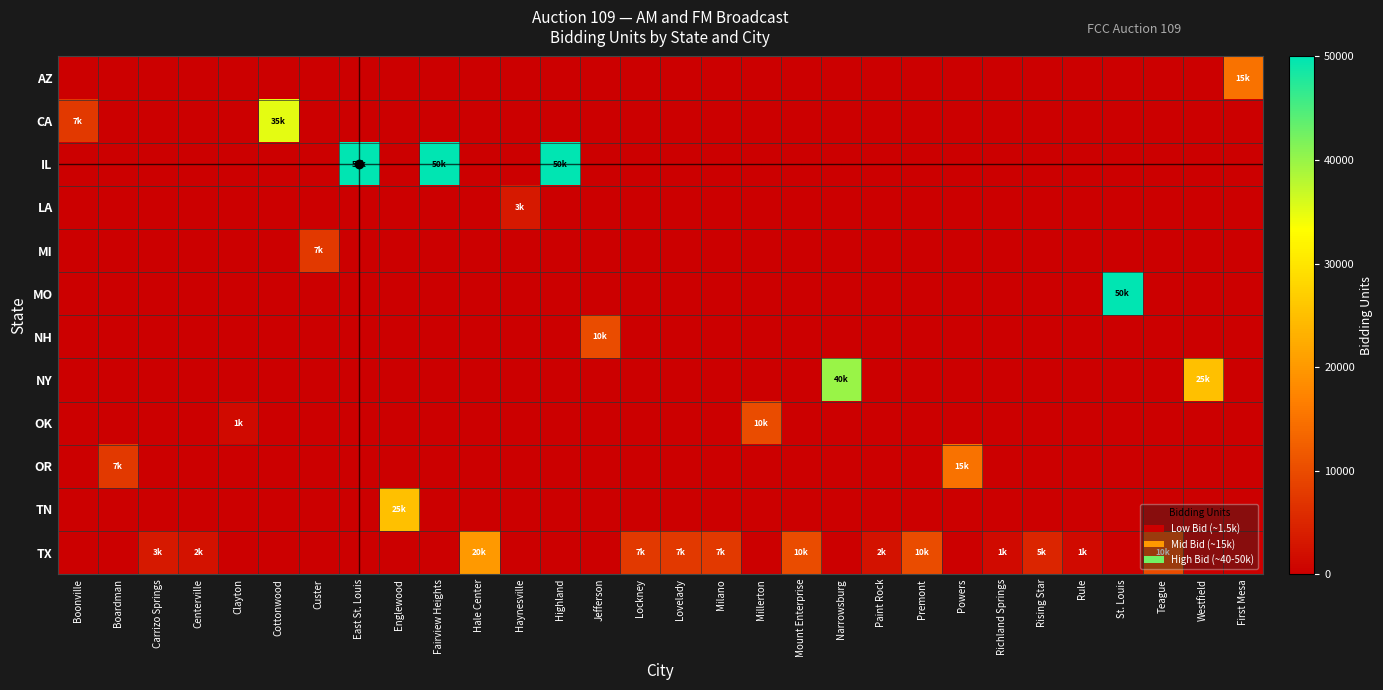

How many series are shown in this chart?

12